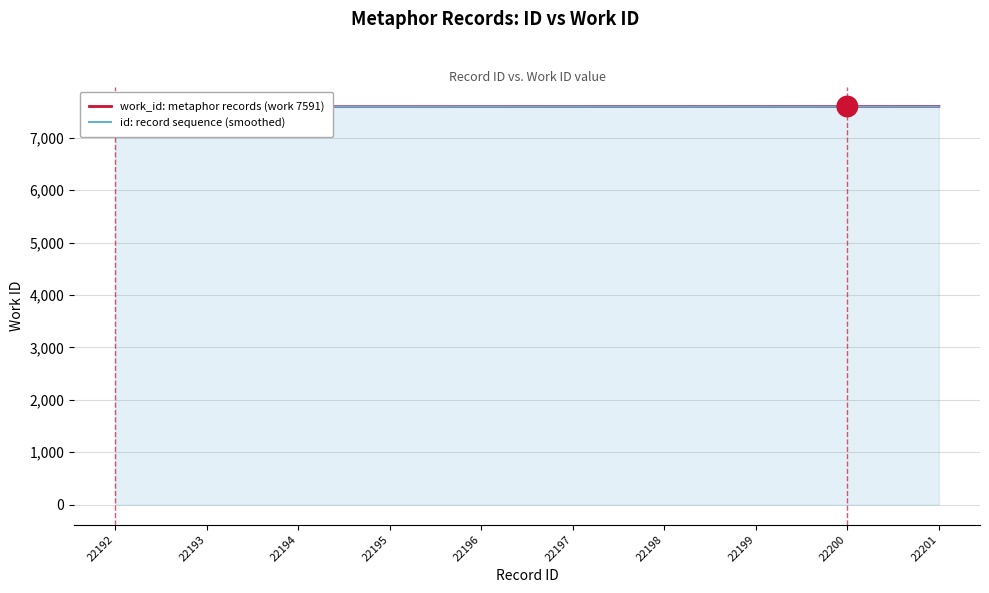

The value of id: record sequence (smoothed) at 22193 is 11597.4. True or false?

False